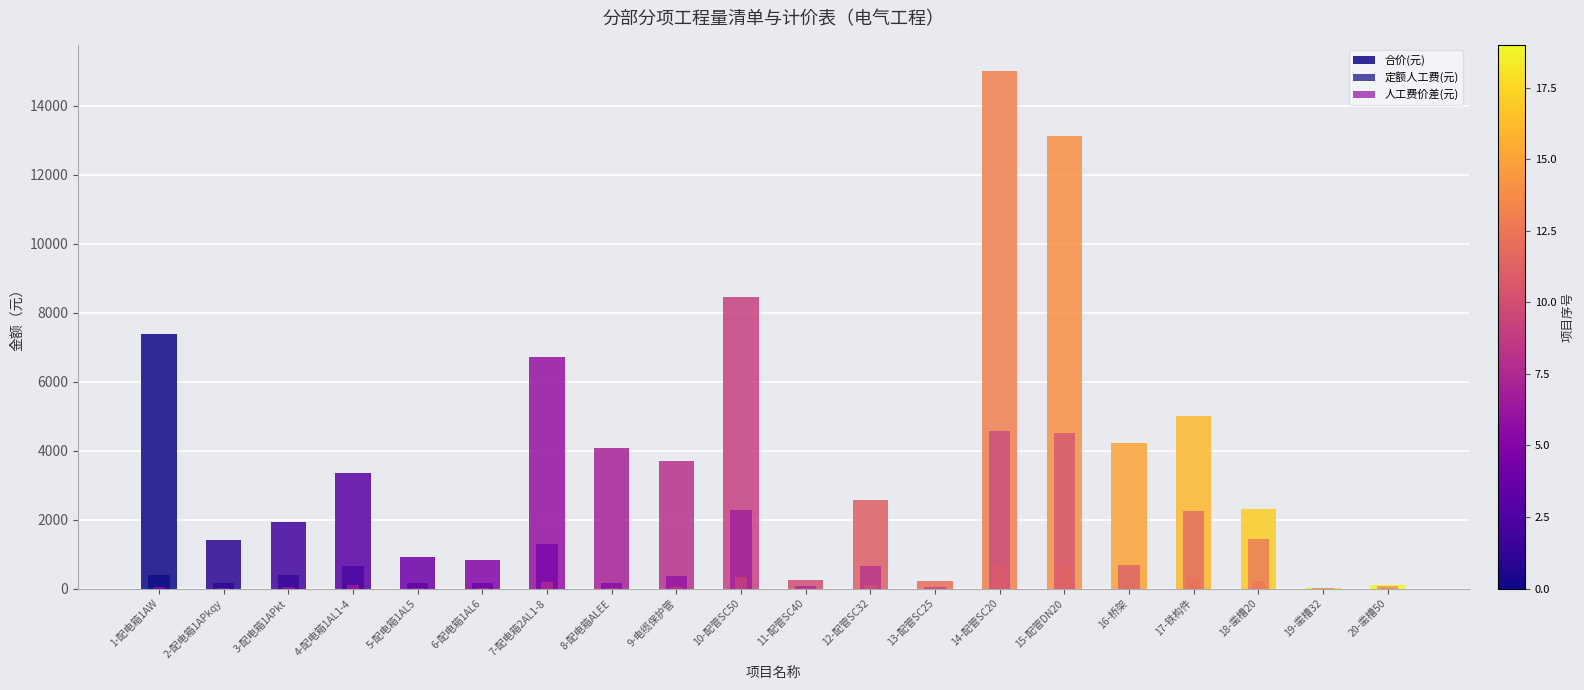

What is the approximate value of 人工费价差(元) at 11-配管SC40?

10.9